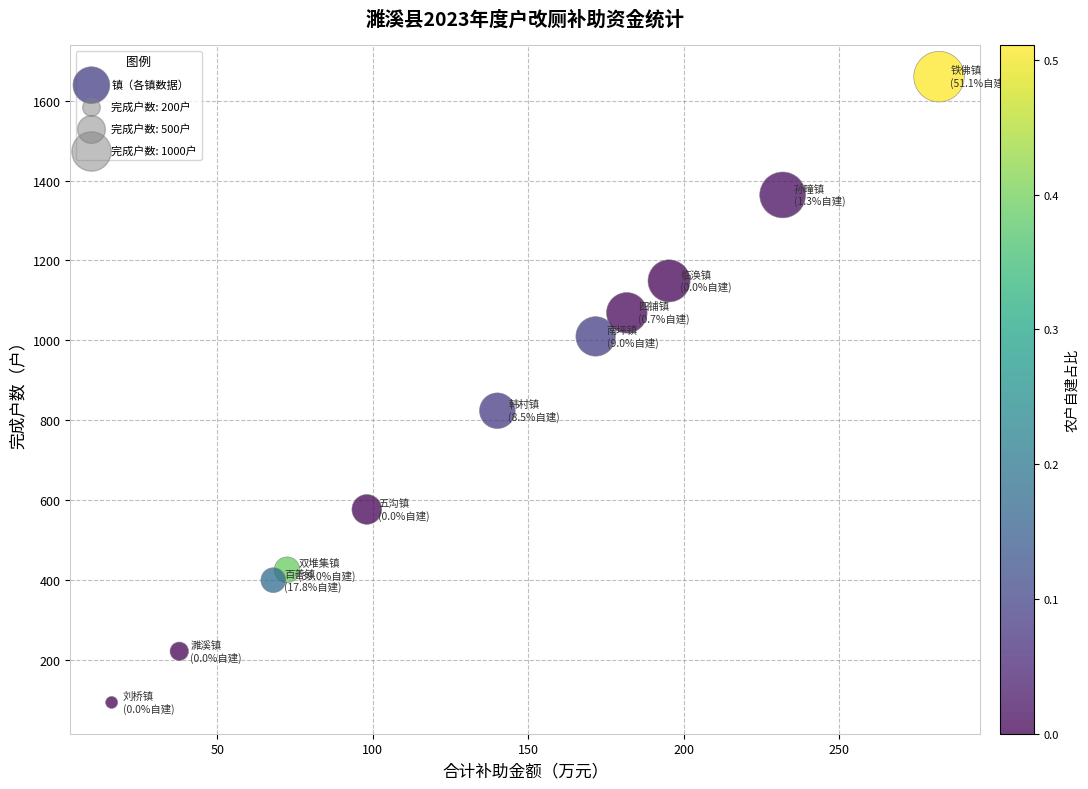

What Y value in the scatter plot is closest to 877?

824